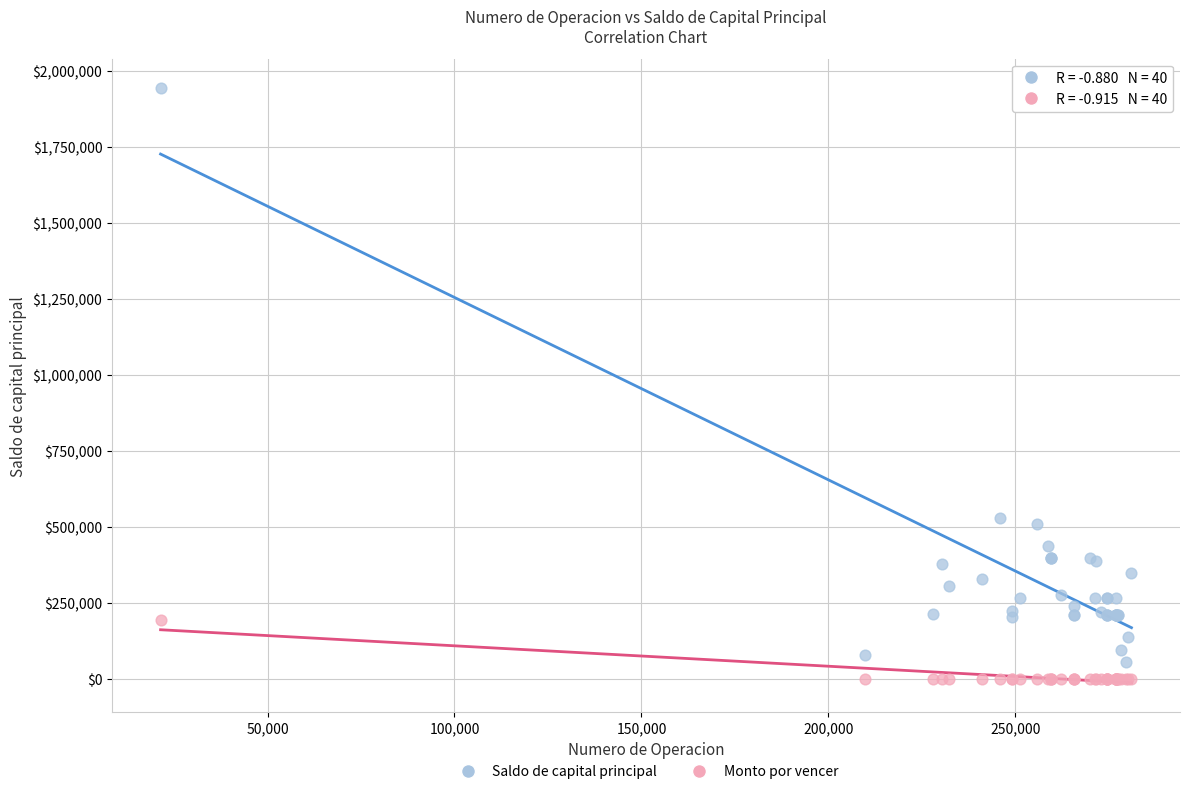

What are all the series names shown in the legend?

Saldo de capital principal, Monto por vencer